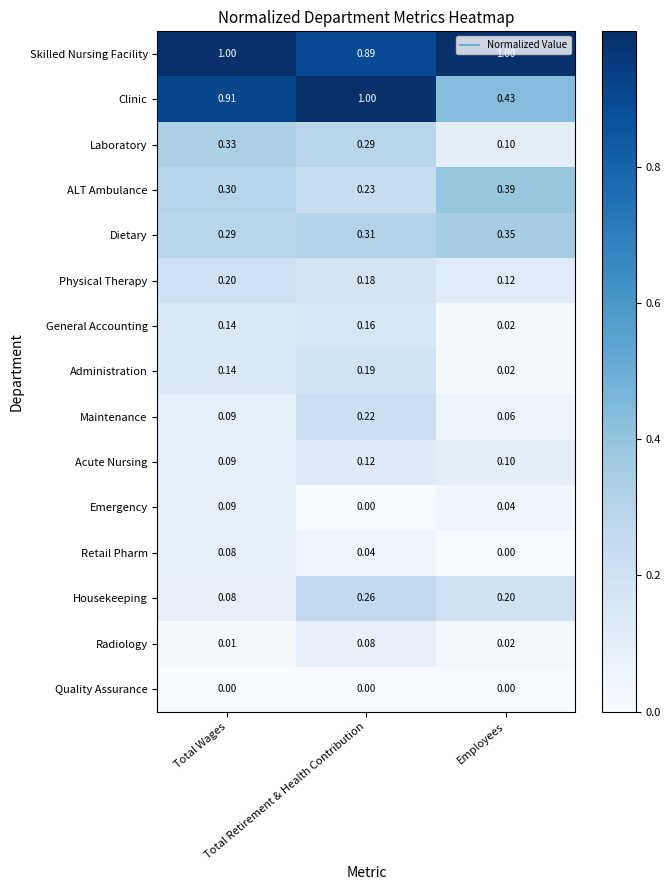

Which series has the largest range (max minus min)?

Clinic